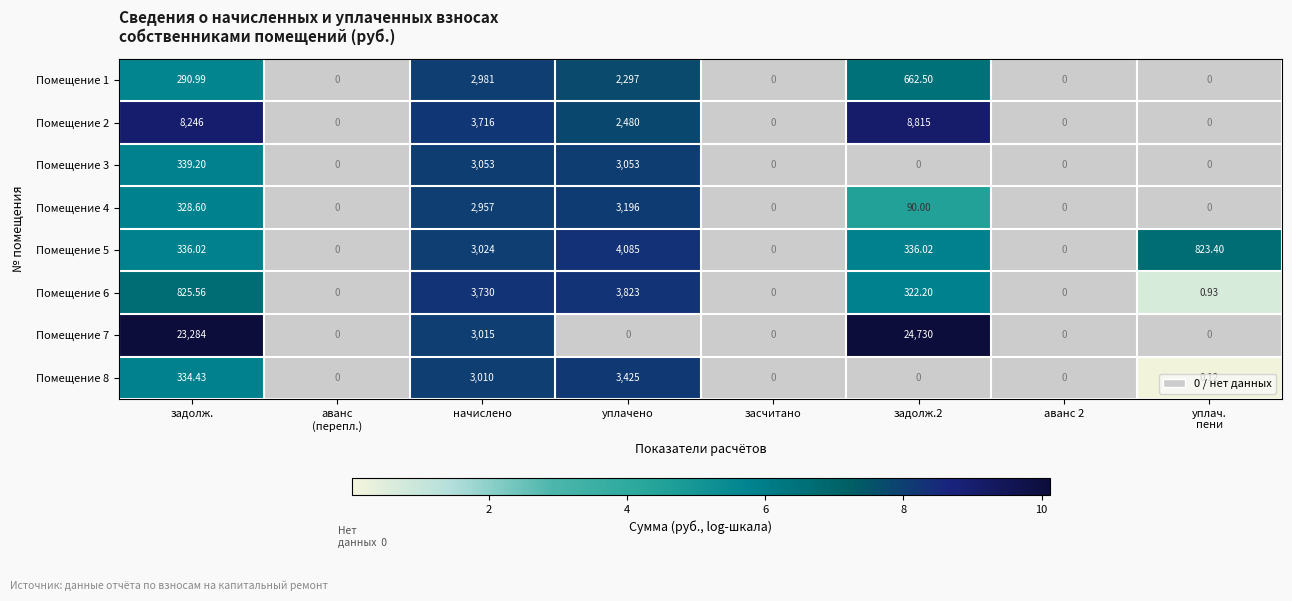

Is the value of Помещение 6 at уплачено greater than the value of Помещение 8 at аванс 2?

Yes